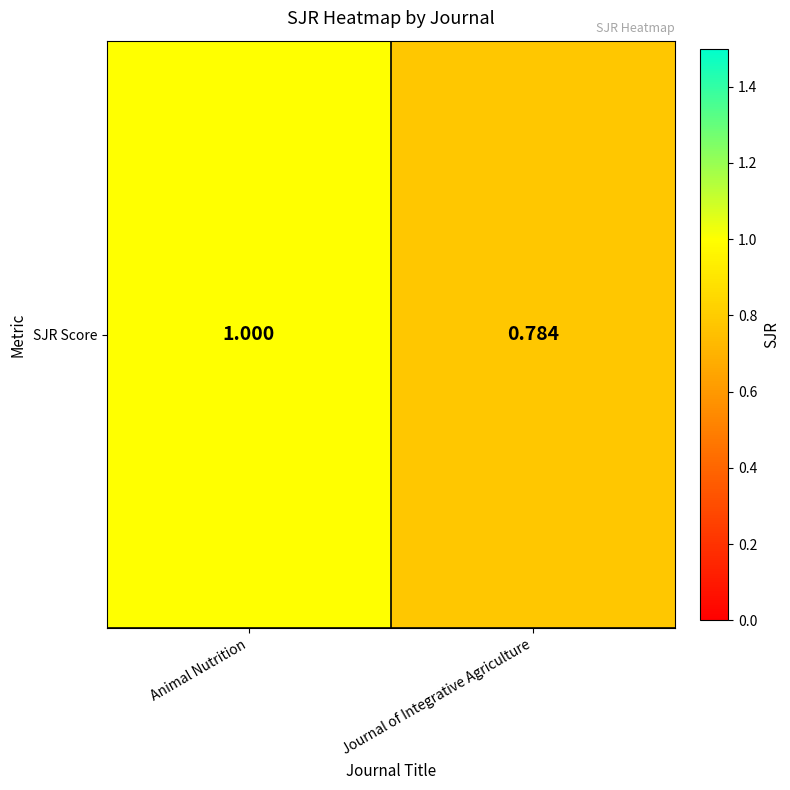

What is the average value?

0.9